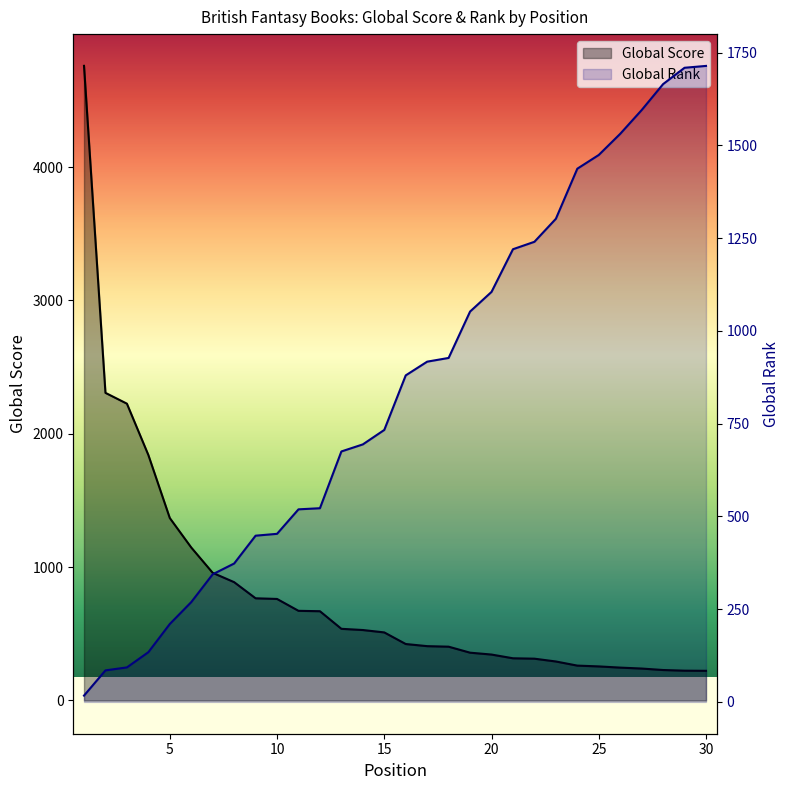

What is the maximum value shown in the chart?

4760